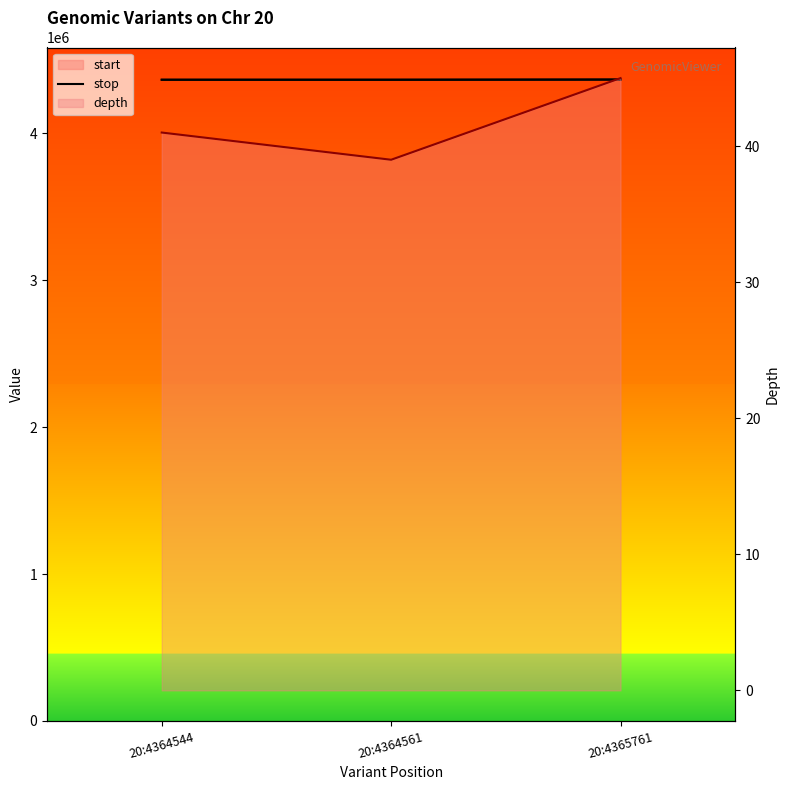

What is the spread (max minus min) of values at 20:4365761?

4365717